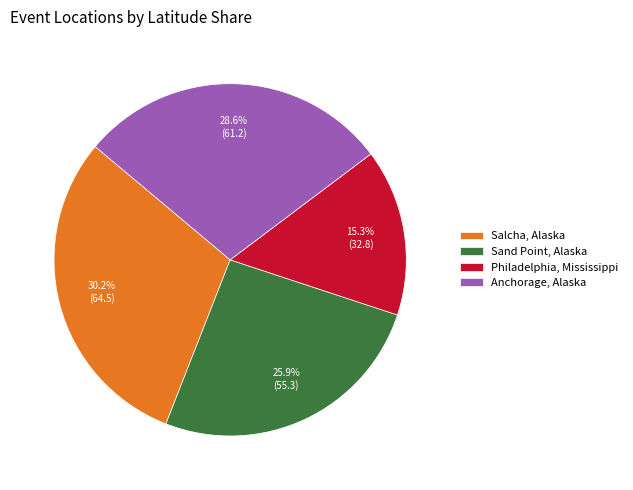

Is Anchorage, Alaska the majority of the pie?

No